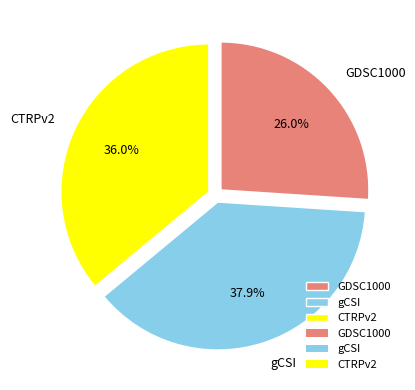

True or false: CTRPv2 accounts for 42% of the total.

False